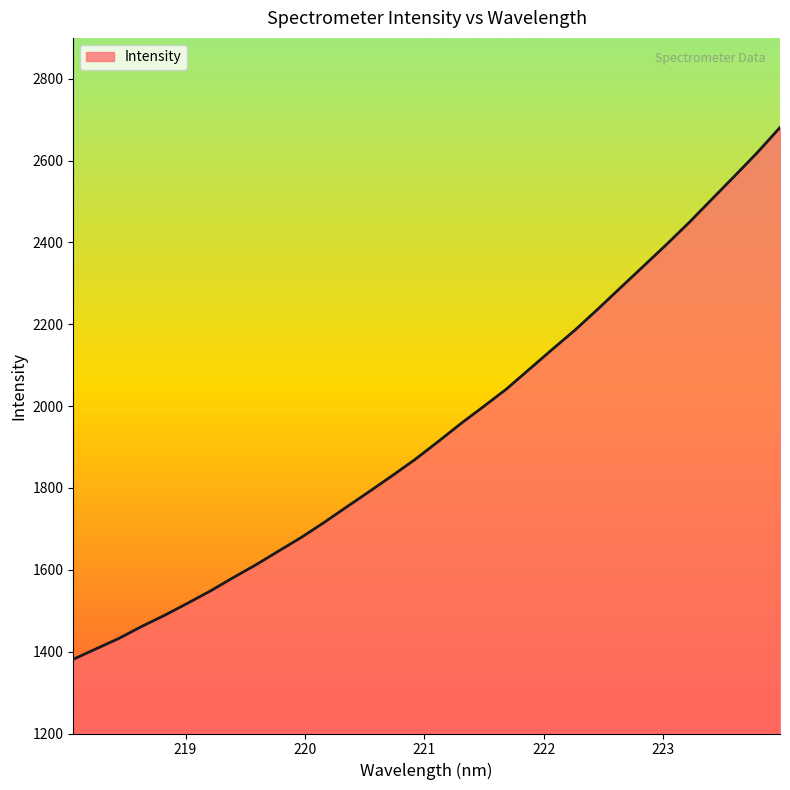

What is the minimum value shown in the chart?

1381.3